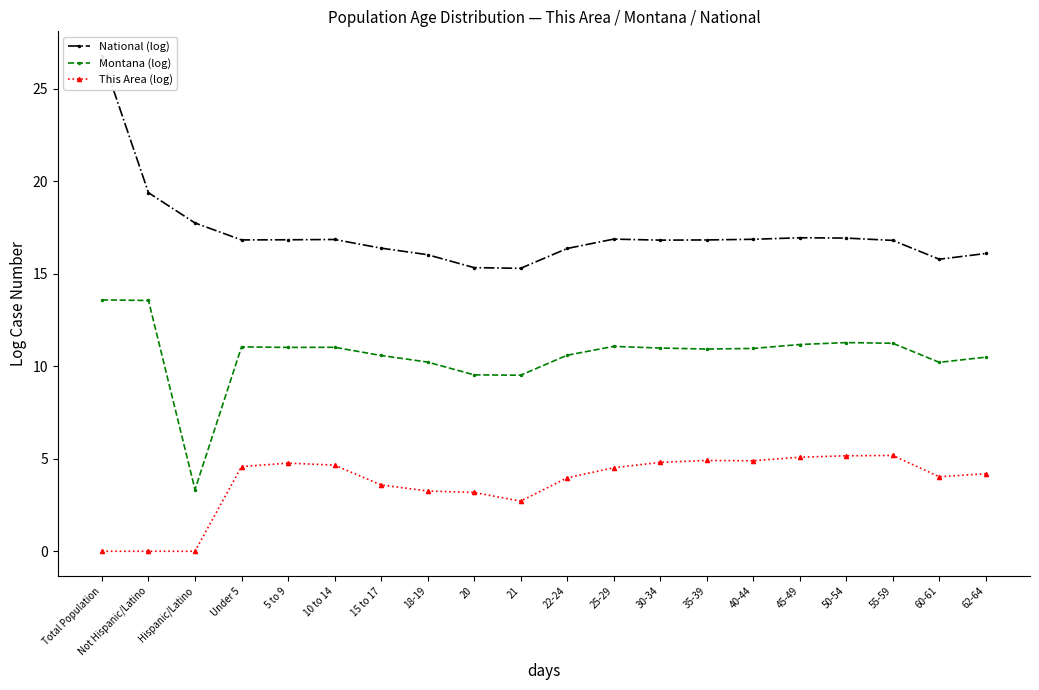

Reading left to right, extract all data points from this chart.

National (log): 26.8	19.4	17.7	16.8	16.8	16.8	16.4	16.0	15.3	15.3	16.4	16.9	16.8	16.8	16.9	16.9	16.9	16.8	15.8	16.1
Montana (log): 13.6	13.5	3.3	11.0	11.0	11.0	10.6	10.2	9.5	9.5	10.6	11.1	11.0	10.9	11.0	11.2	11.3	11.2	10.2	10.5
This Area (log): 0.0	0.0	0.0	4.6	4.8	4.7	3.6	3.3	3.2	2.7	4.0	4.5	4.8	4.9	4.9	5.1	5.2	5.2	4.0	4.2